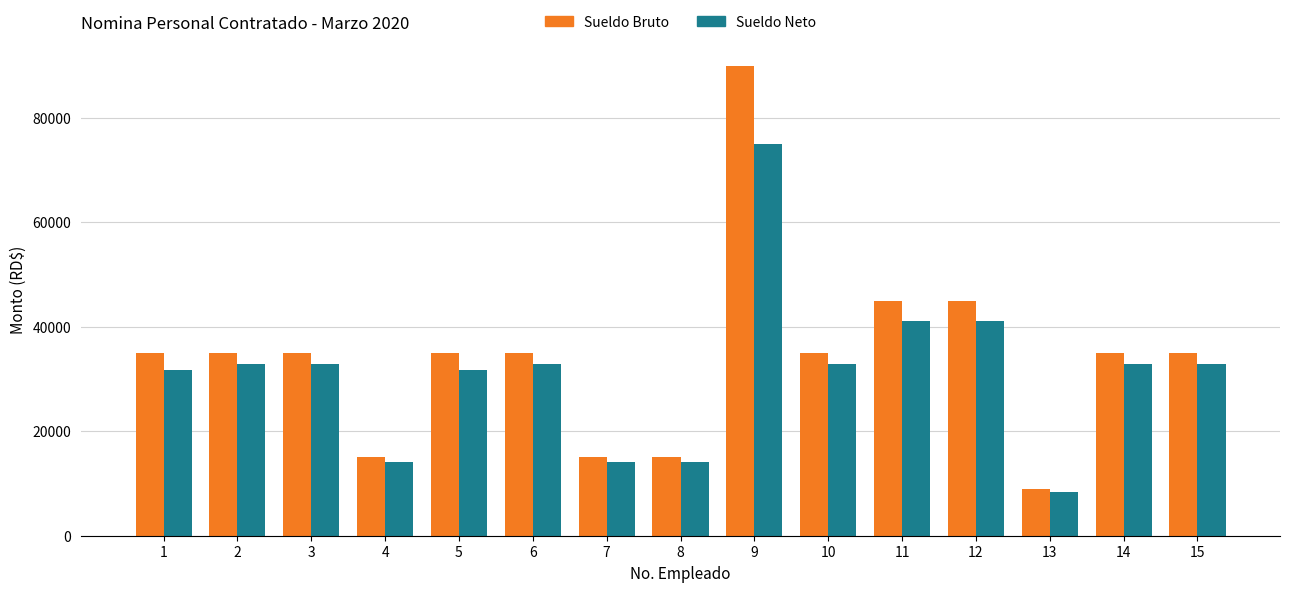

Which series changed the most between 12 and 15?

Sueldo Bruto